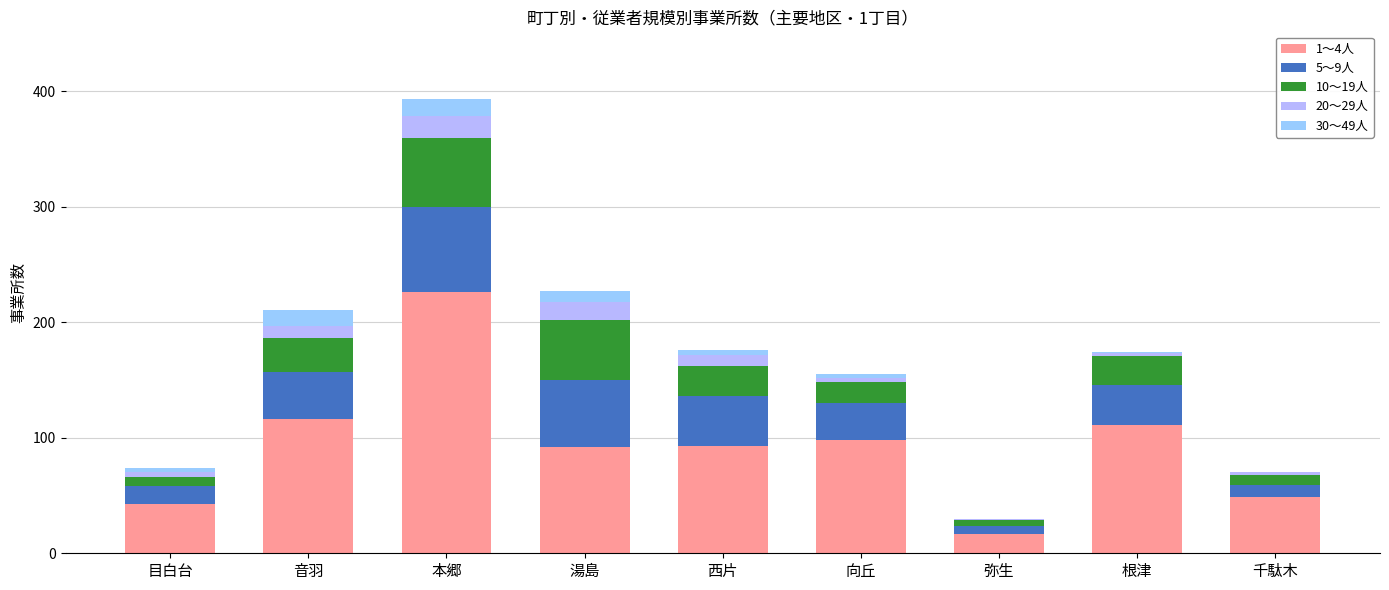

What is the label of the 5th bar from the left?

西片